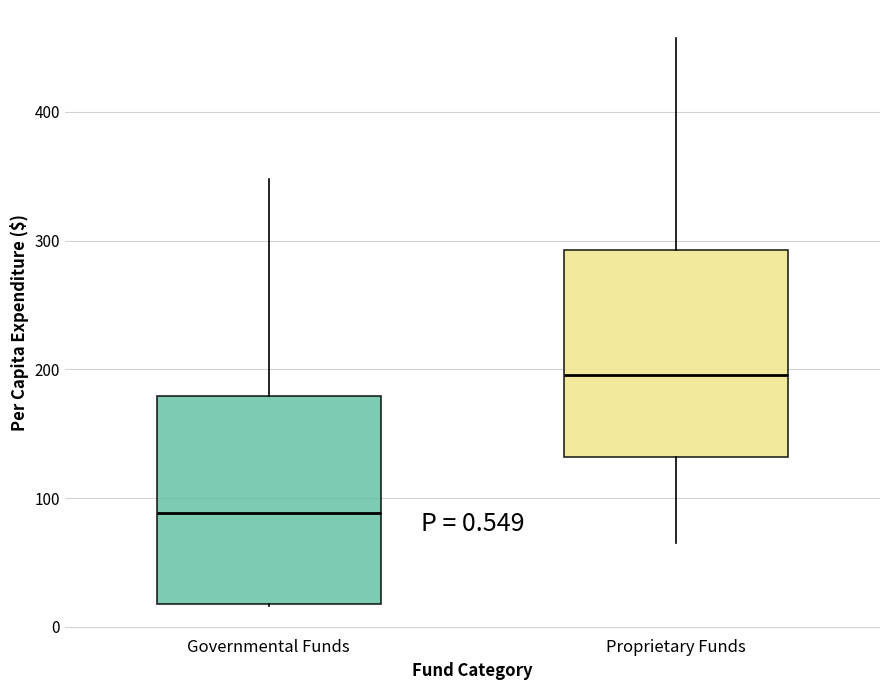

Which box has the highest median line?

Proprietary Funds